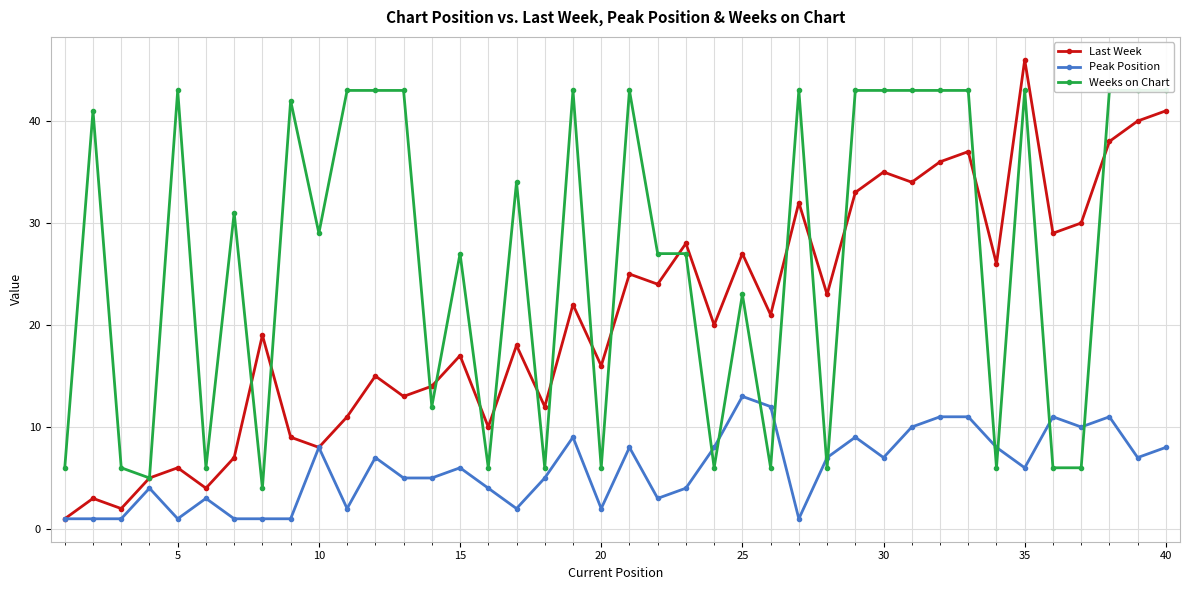

What is the difference between the second highest and second lowest values in the Weeks on Chart series?

38